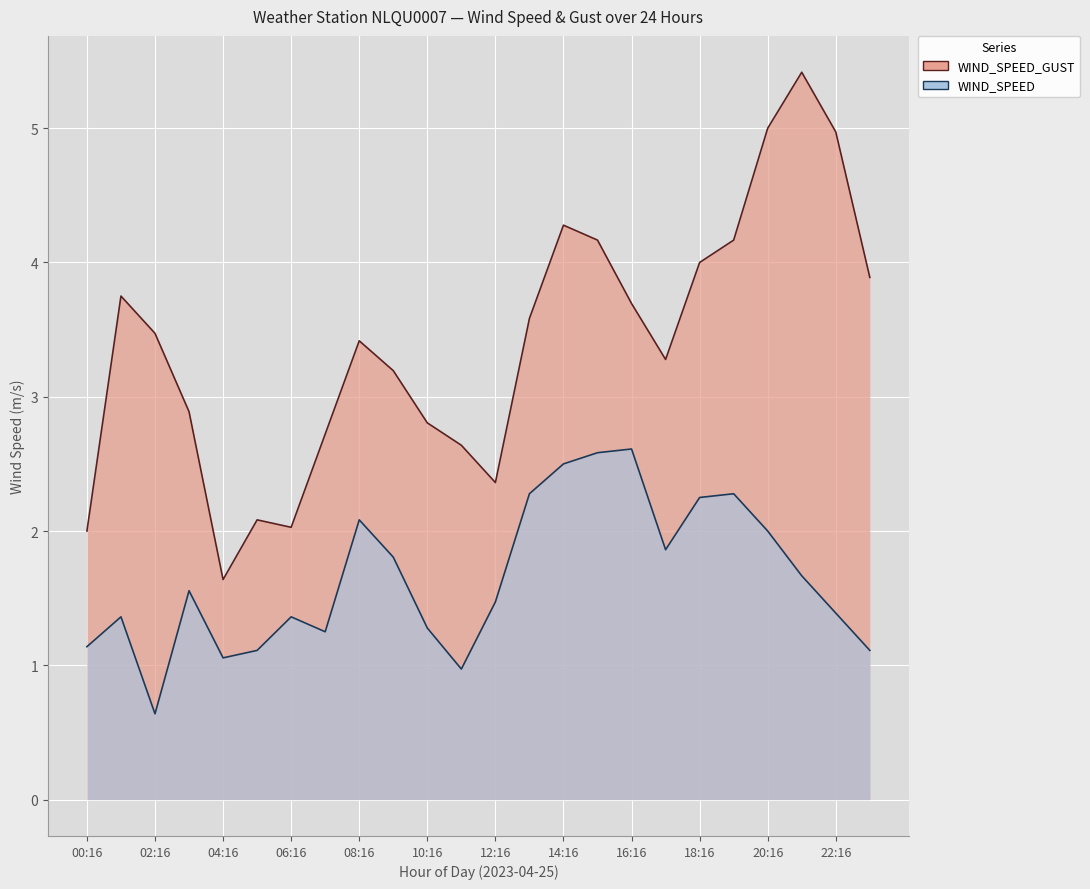

List the series in order of their overall mean, highest first.

WIND_SPEED_GUST, WIND_SPEED